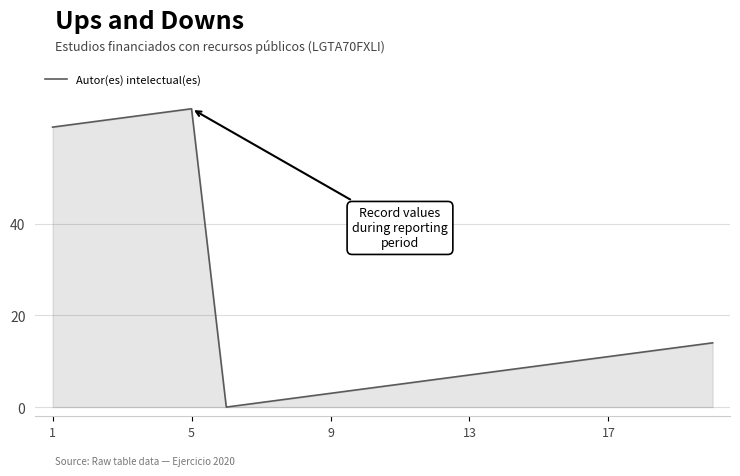

What is the difference between the maximum and minimum values?

65